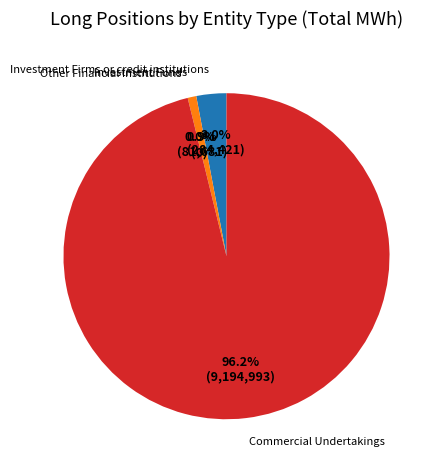

What percentage do Other Financial Institutions and Commercial Undertakings together represent?

96.2%